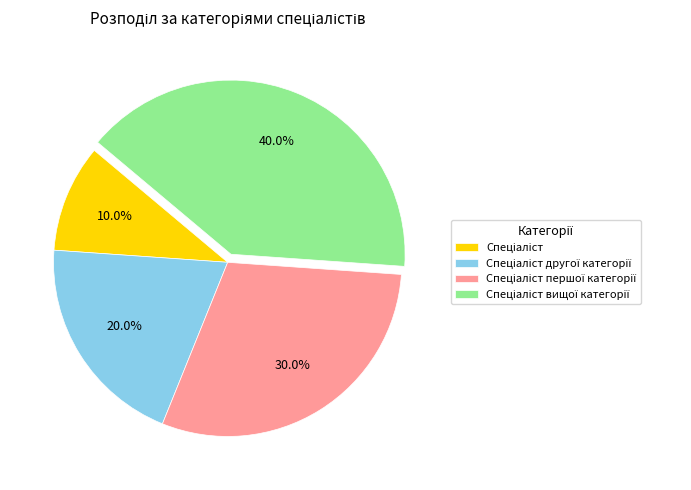

Is there any slice that represents more than half of the pie?

No